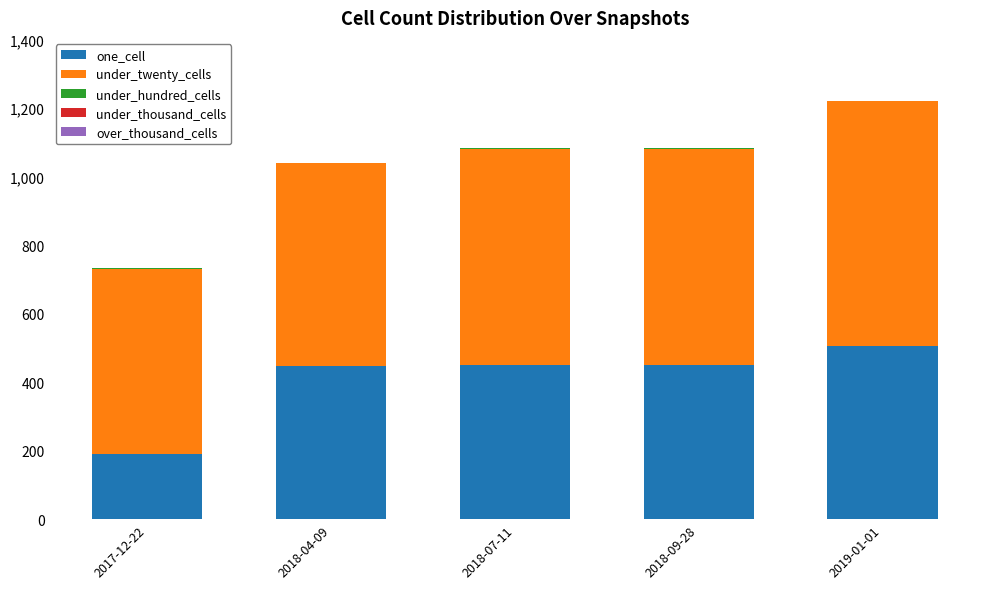

Does the chart contain stacked bars?

Yes